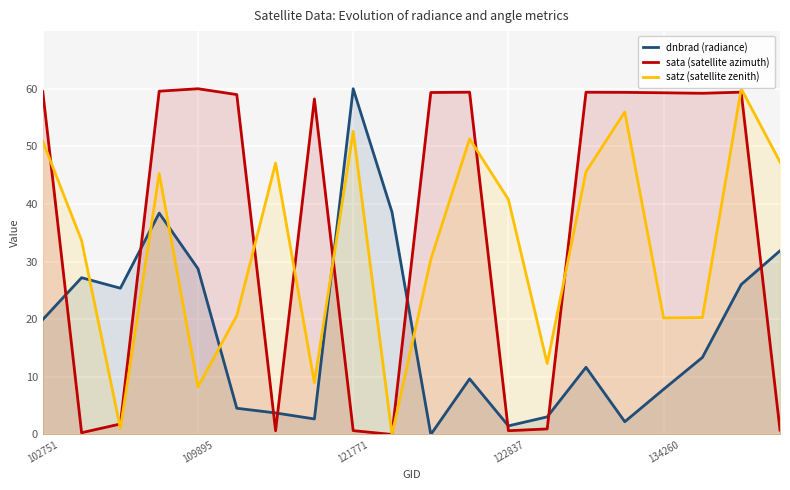

How many distinct data groups are displayed?

3